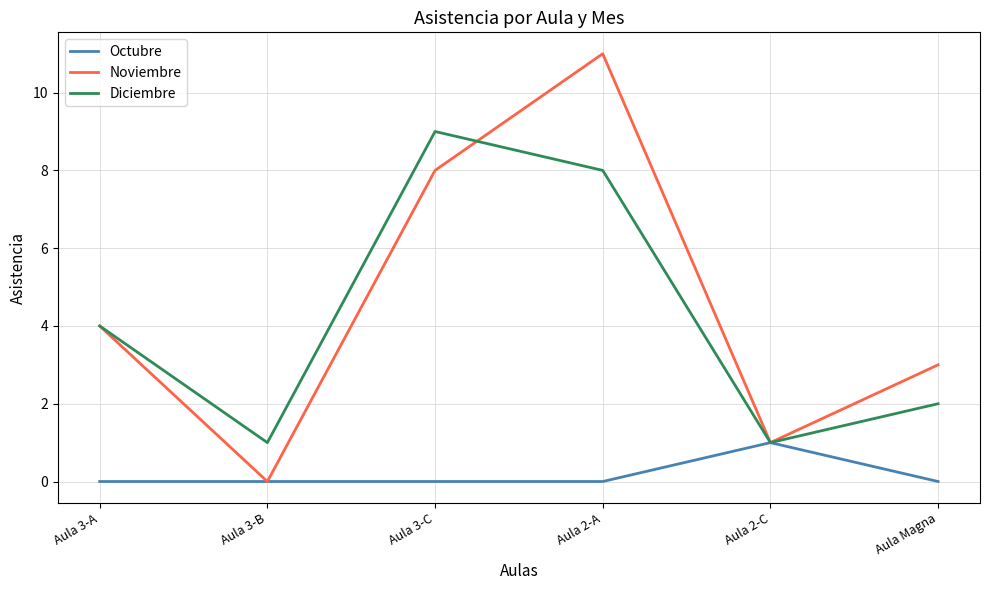

At which label is Noviembre closest to 5?

Aula 3-A